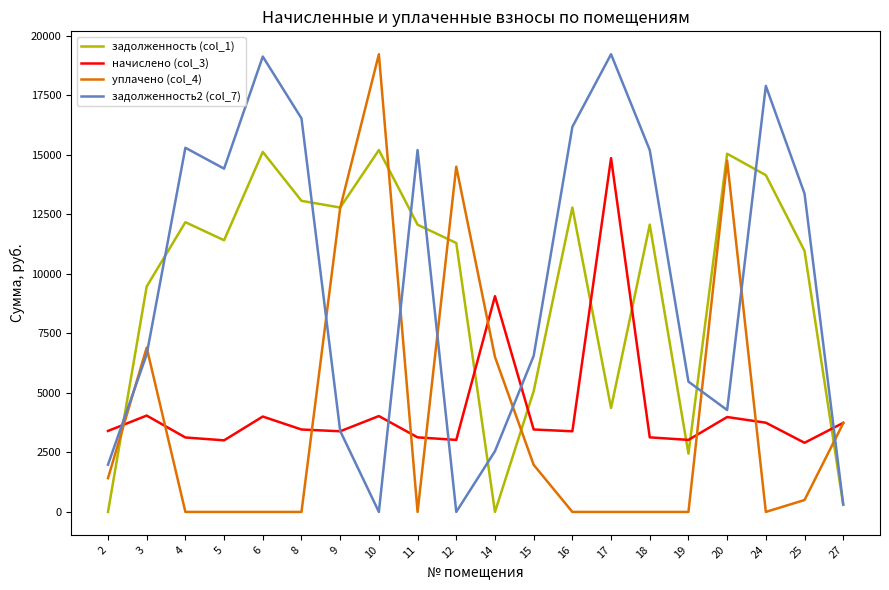

The начислено (col_3) series shows 2018.7 at 20. True or false?

False